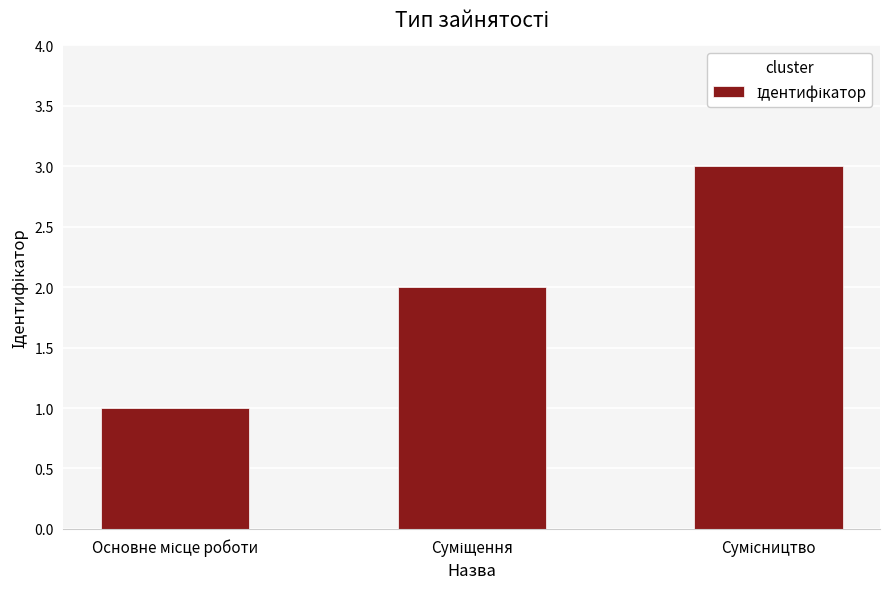

What is the value of the 1st bar from the left?

1